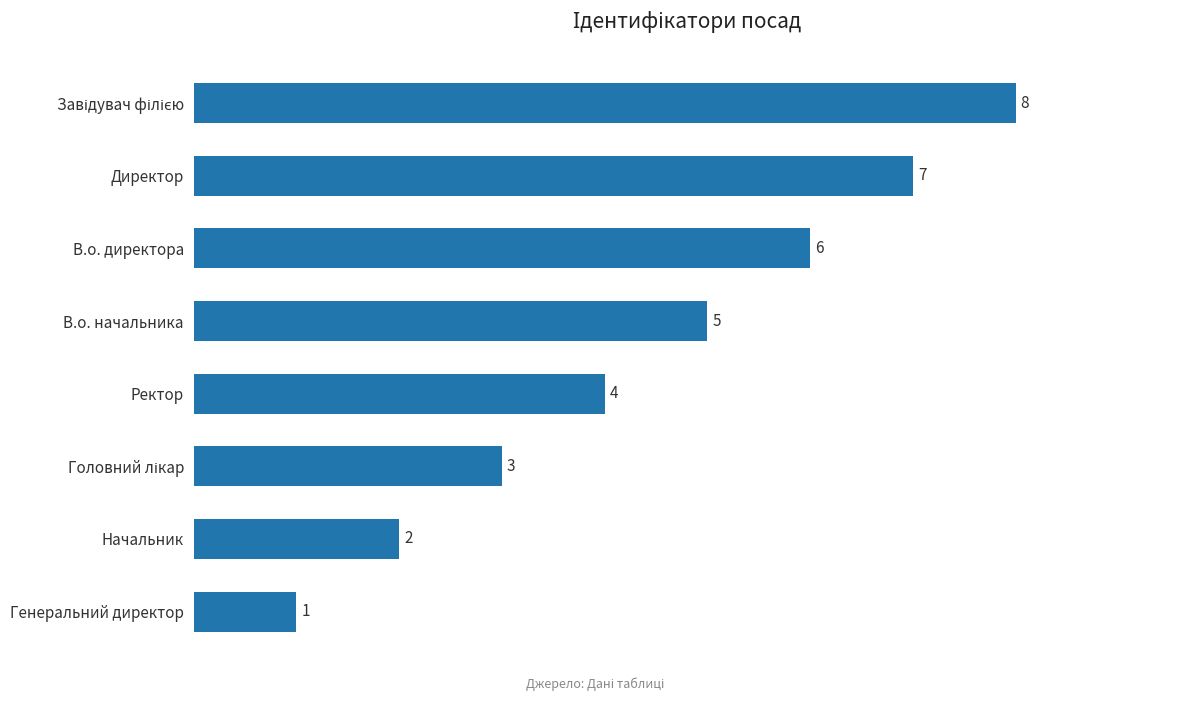

What is the change in value from Начальник to В.о. начальника?

+3